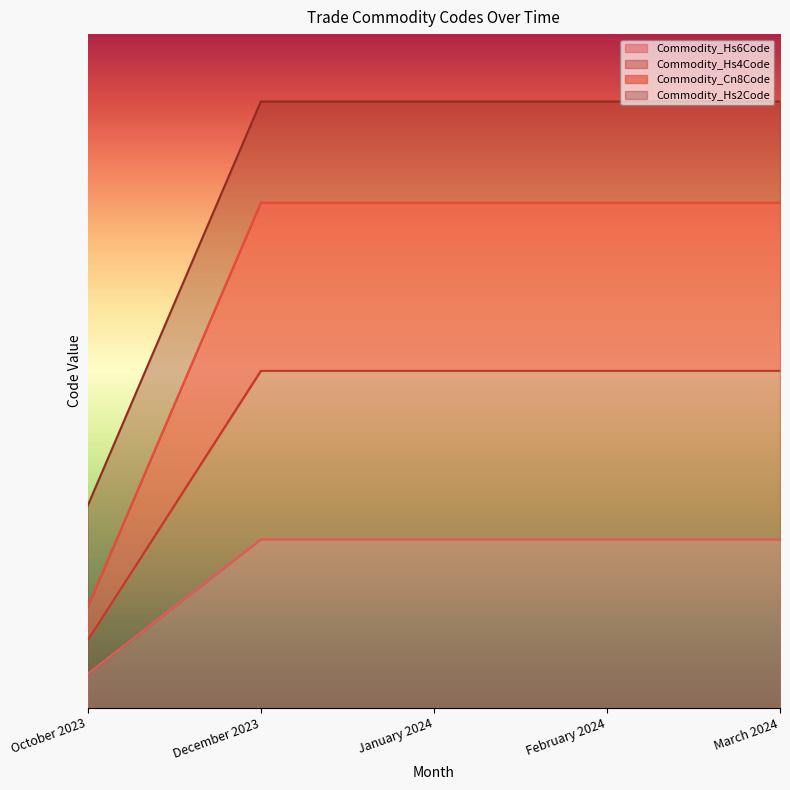

Which series has the largest range (max minus min)?

Commodity_Hs4Code